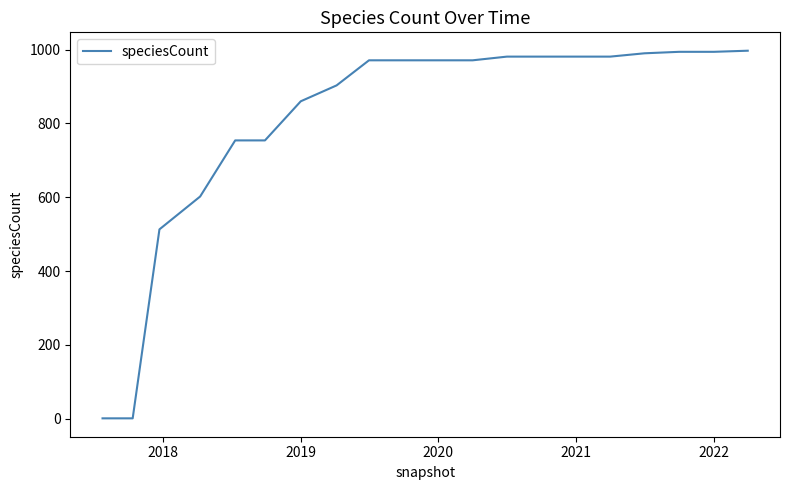

What is the difference between the maximum and minimum values?

996